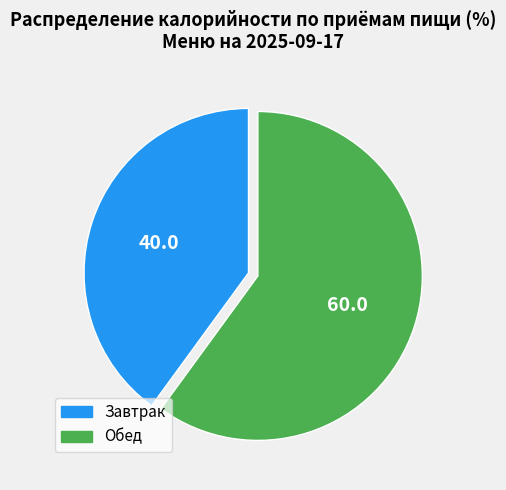

Rank the categories by value from highest to lowest.

Обед, Завтрак